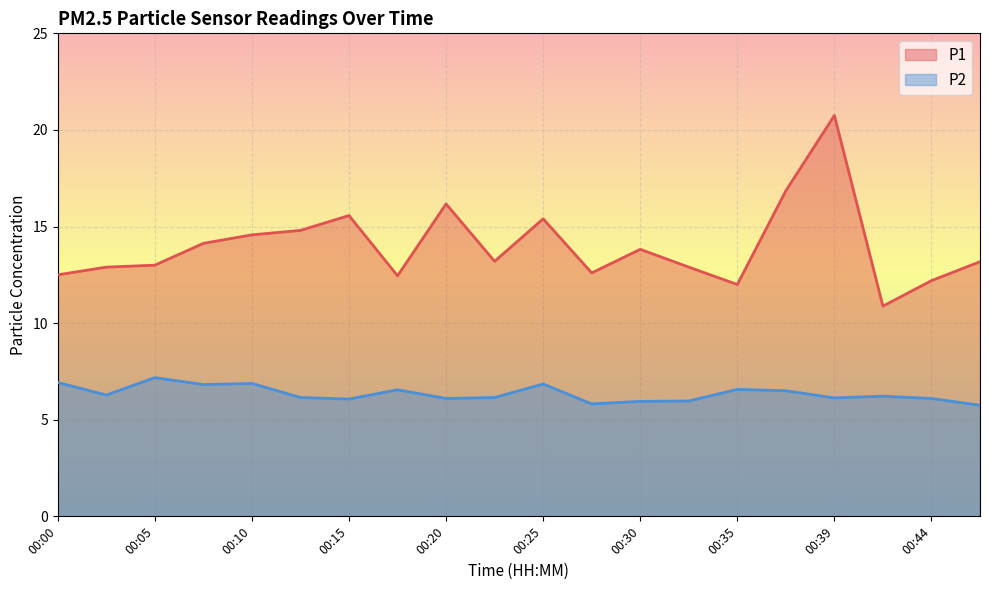

Reading right to left, transcribe all the data shown in this chart.

P1: 13.2	12.2	10.9	20.8	16.9	12.0	12.9	13.8	12.6	15.4	13.2	16.2	12.4	15.6	14.8	14.6	14.1	13.0	12.9	12.5
P2: 5.8	6.1	6.2	6.1	6.5	6.6	6.0	6.0	5.8	6.8	6.2	6.1	6.5	6.1	6.2	6.9	6.8	7.2	6.3	6.9